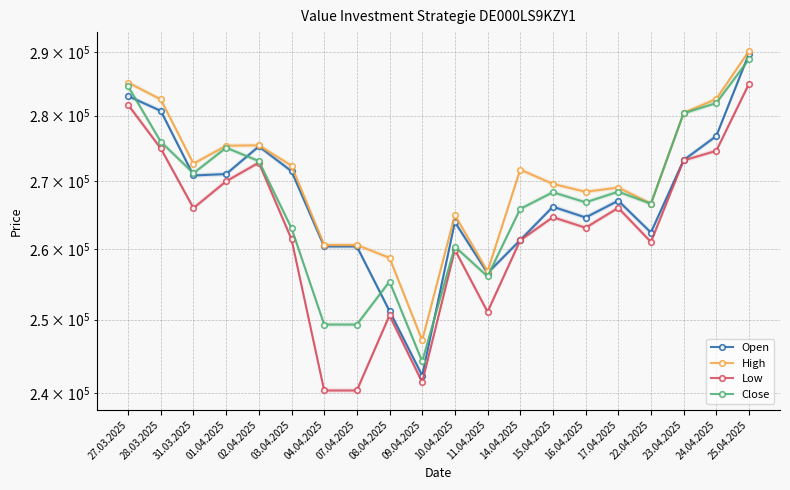

Where is the first local maximum for Close?

01.04.2025